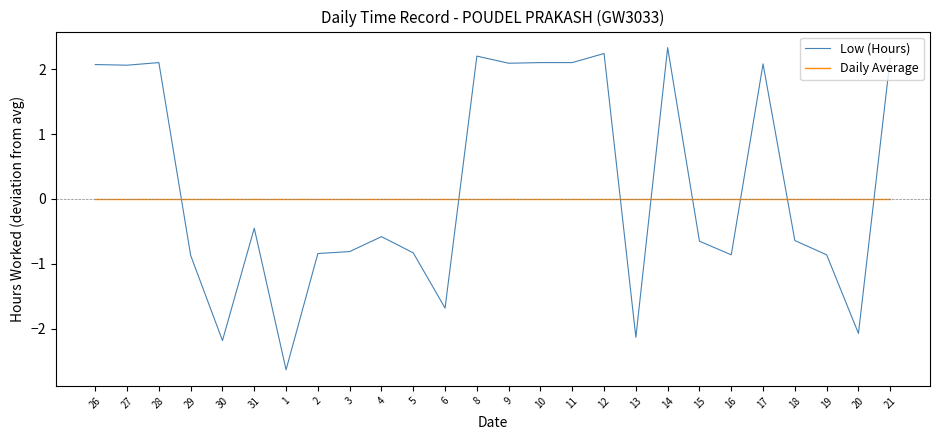

Rank the series by their maximum value, from highest to lowest.

Low (Hours), Daily Average